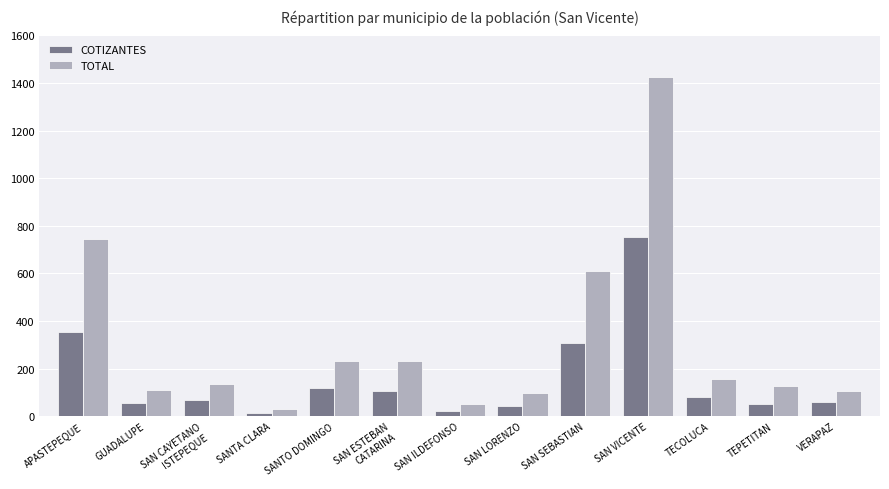

Rank the series by their average value, from highest to lowest.

TOTAL, COTIZANTES